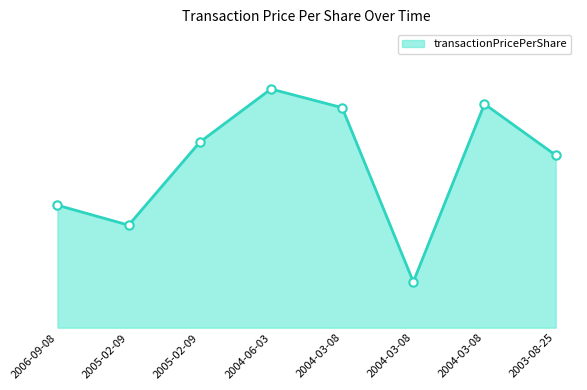

True or false: the data shows 50.1 at 2004-03-08.

False